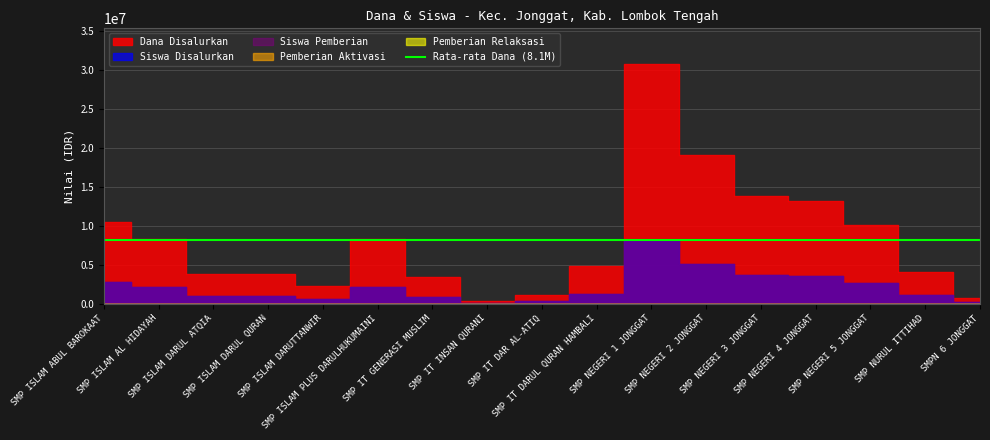

At which label does Dana Disalurkan first exceed 4875000?

SMP ISLAM ABUL BAROKAAT